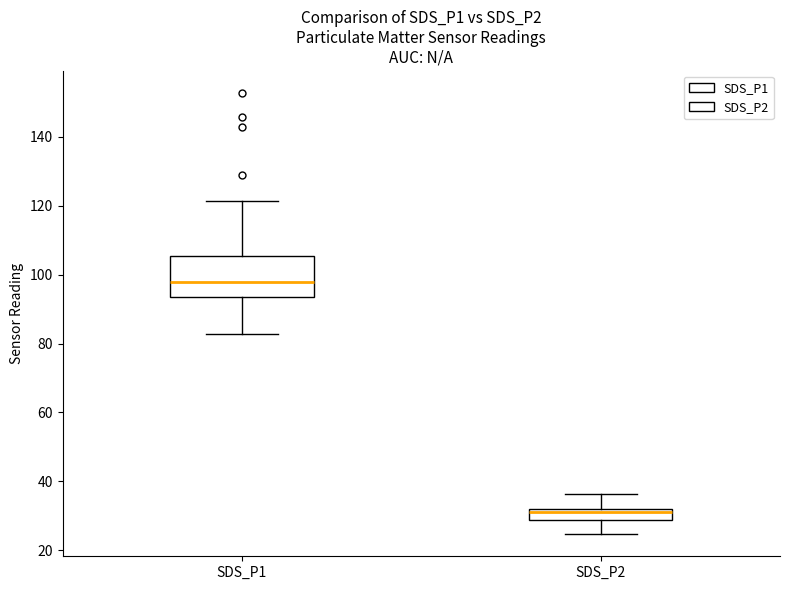

Where does the upper whisker of the box for SDS_P1 end on the y-axis? The values are not printed on the chart, so give them approximately, as read against the axis.

122